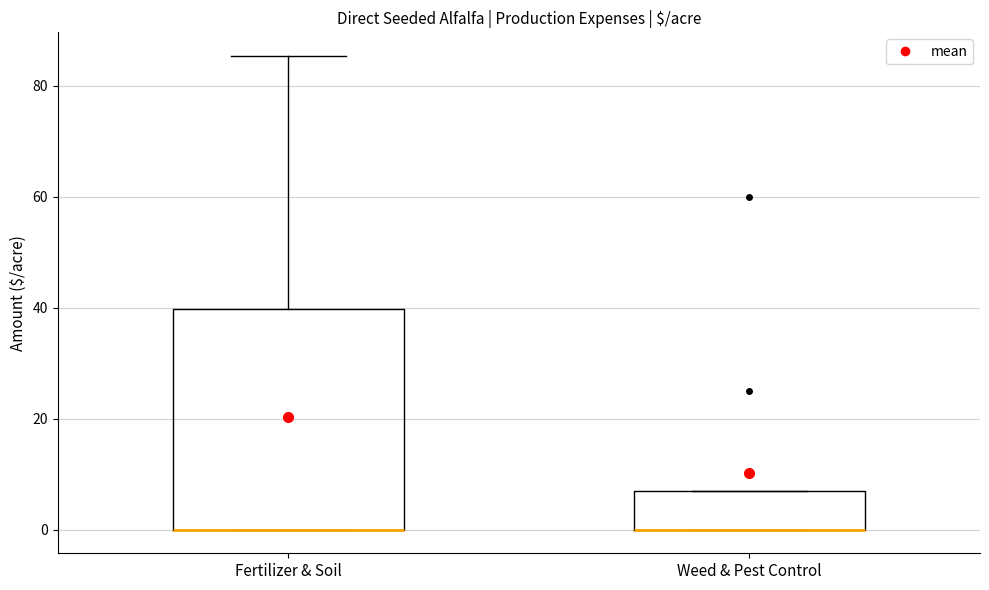

Where is the upper edge of the box for Fertilizer & Soil on the y-axis? The values are not printed on the chart, so give them approximately, as read against the axis.

40